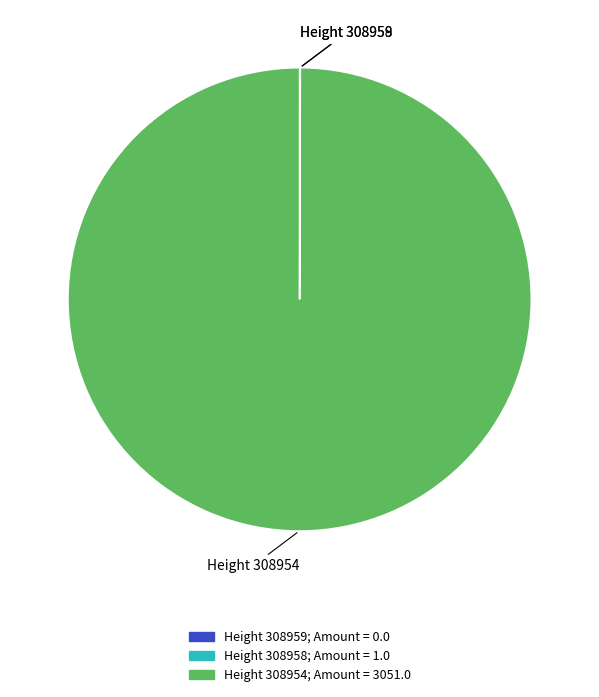

Is there any slice that represents more than half of the pie?

Yes